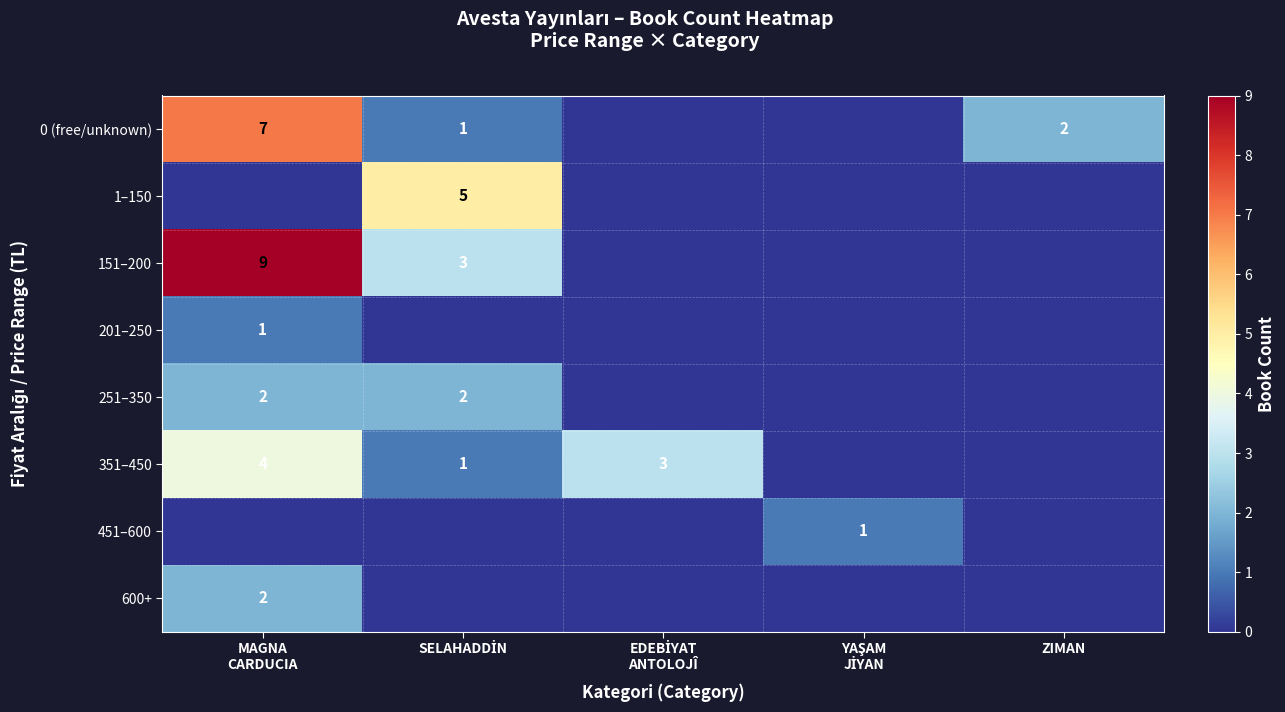

Between MAGNA
CARDUCIA and EDEBİYAT
ANTOLOJÎ, which is larger?

MAGNA
CARDUCIA